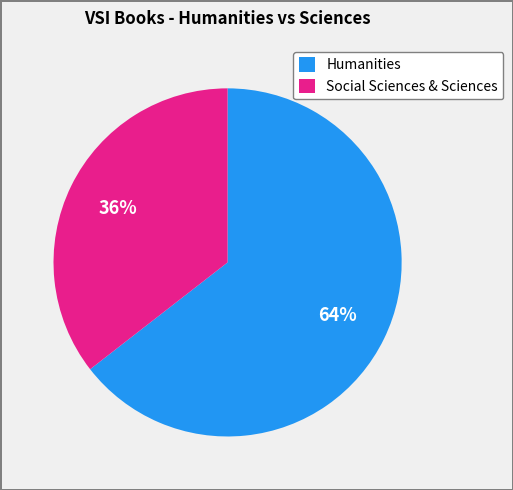

To the nearest percent, what is the average slice percentage?

50%